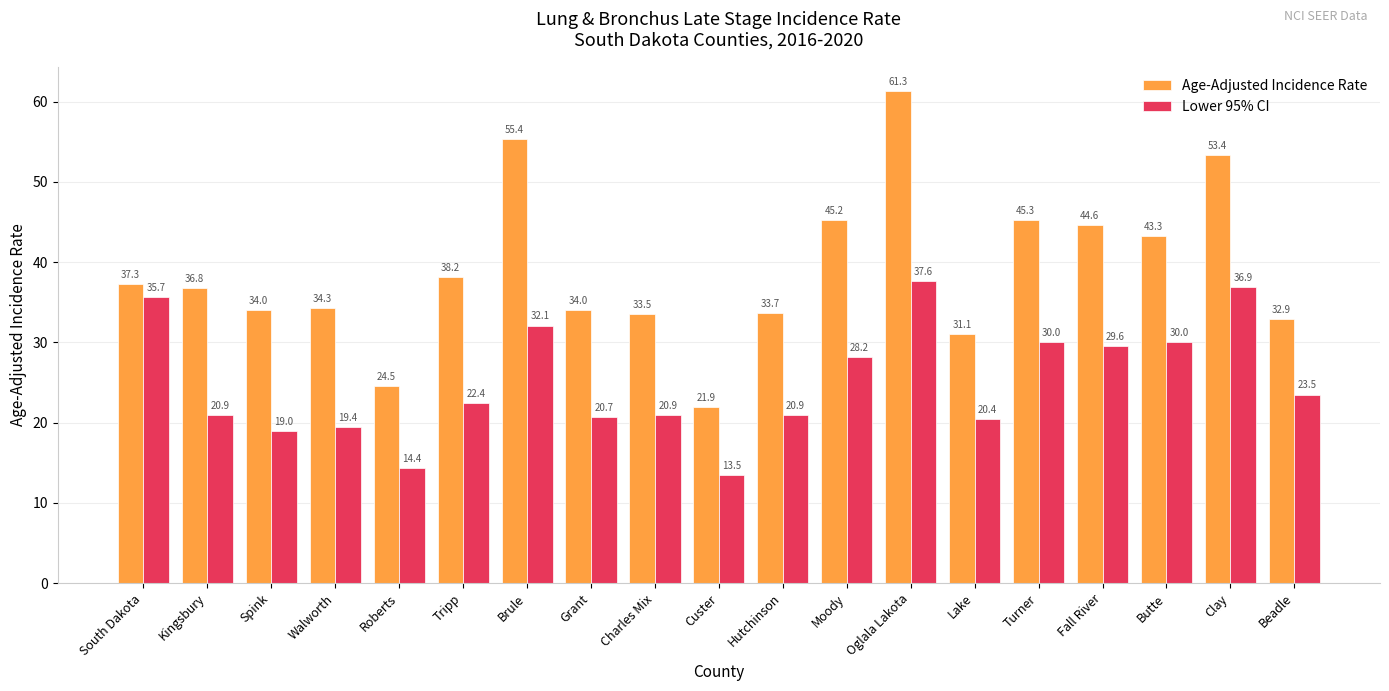

How many bars are there in each group?

2